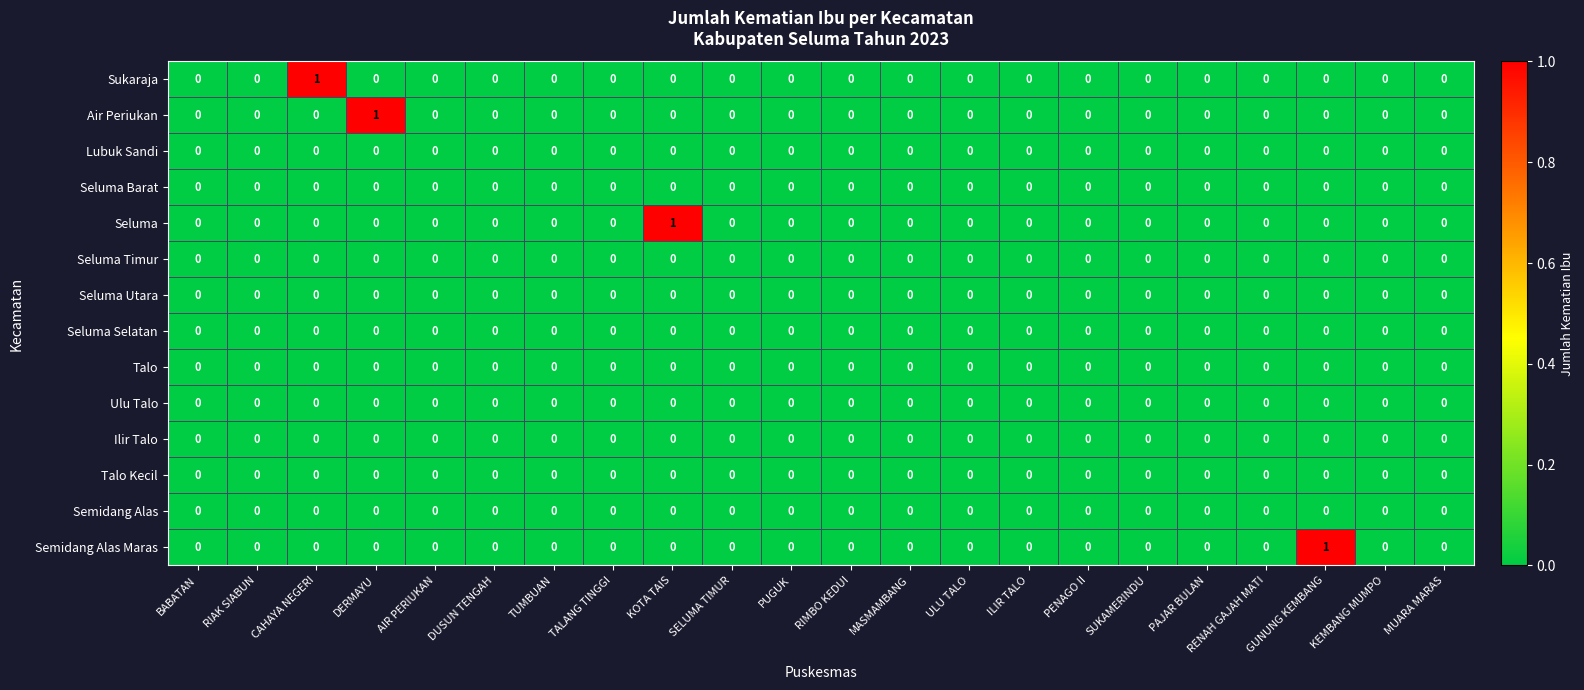

The value of Lubuk Sandi at KOTA TAIS is 0. True or false?

True